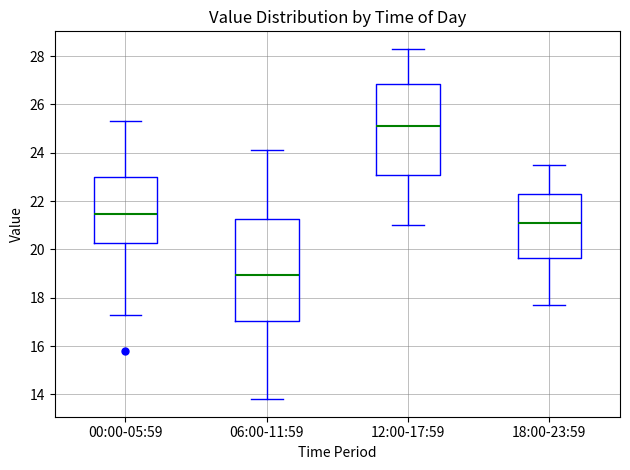

Which box's median line is the lowest?

06:00-11:59